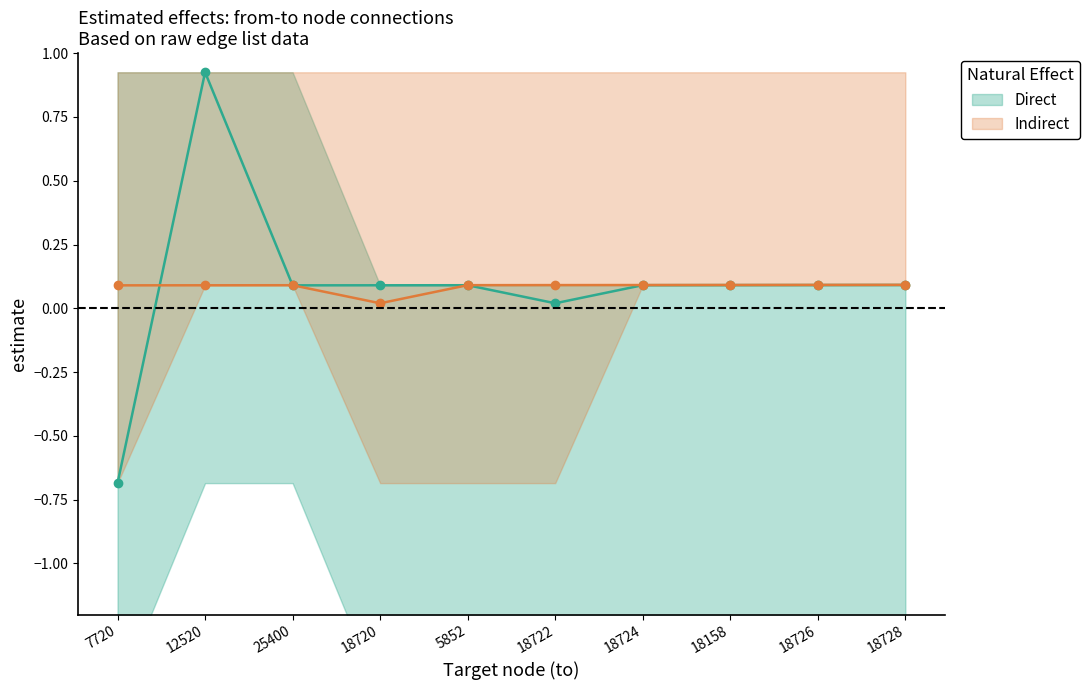

True or false: Direct has more than 0 interior local peaks.

True